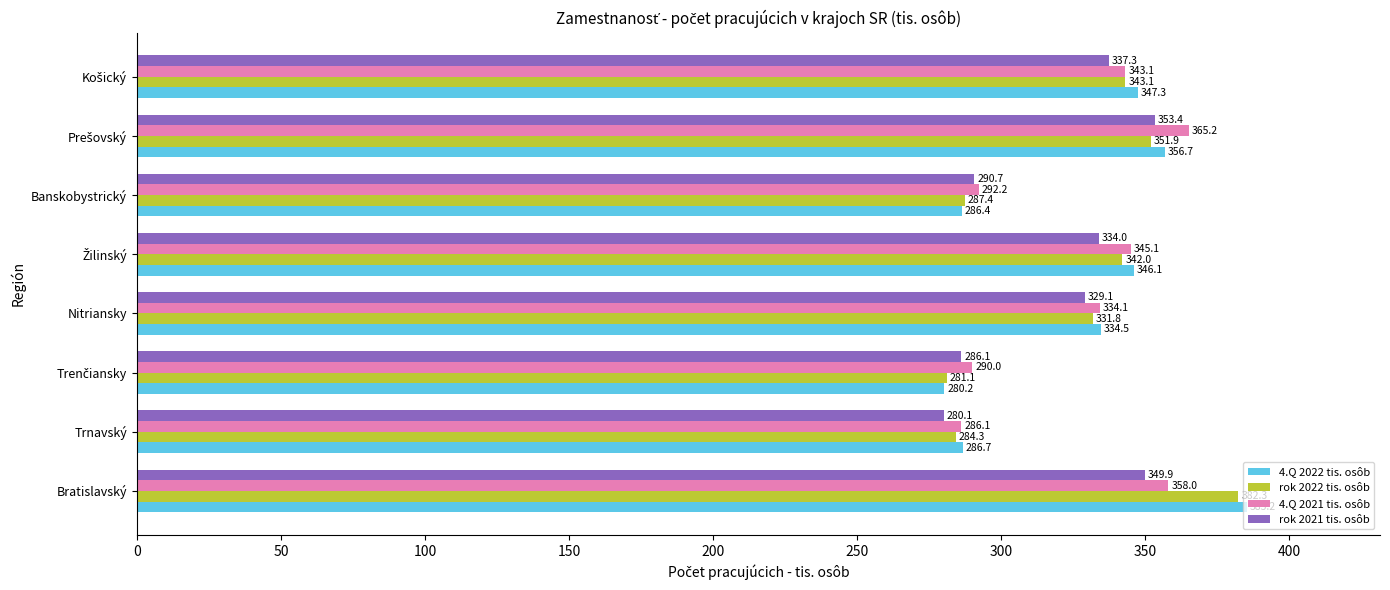

Which series has the largest range (max minus min)?

4.Q 2022 tis. osôb